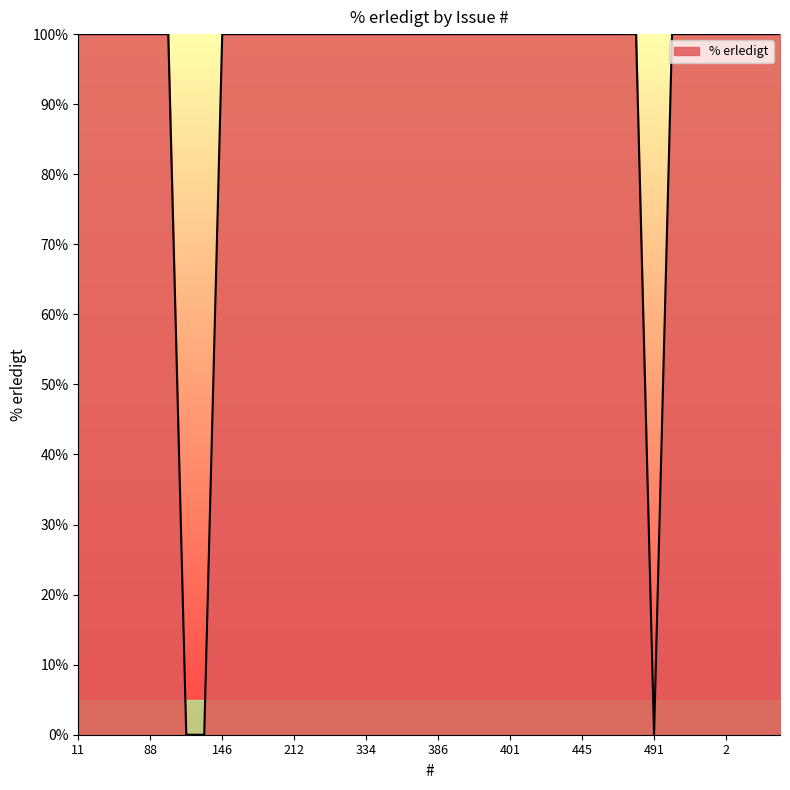

What is the greatest value displayed?

100